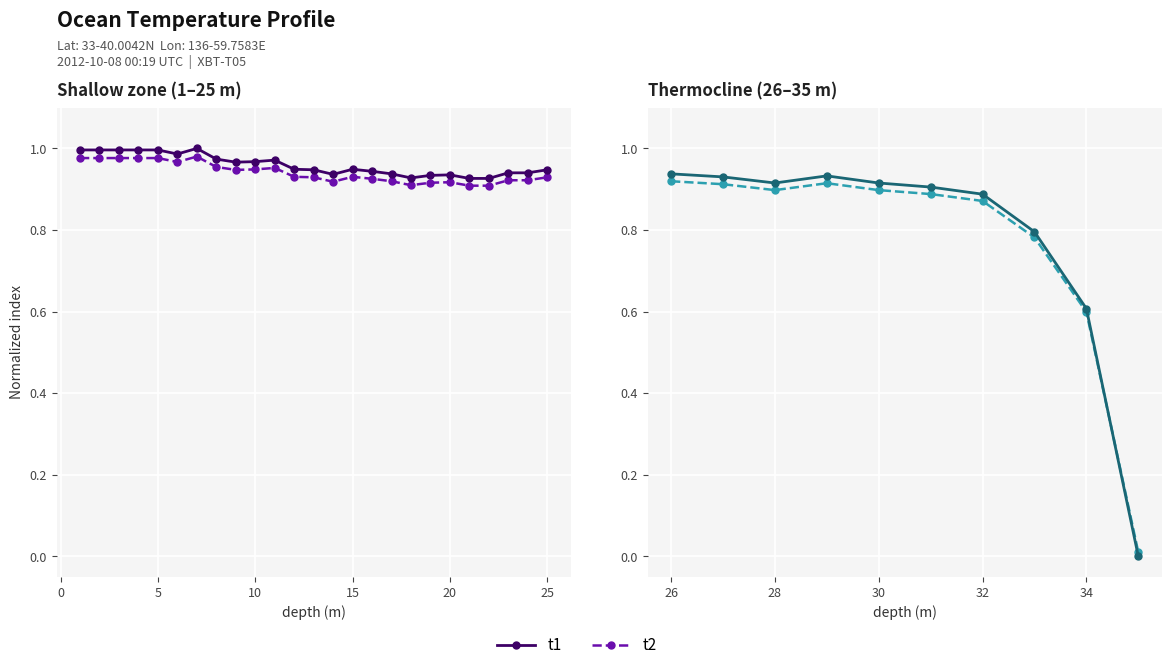

In t1, how many points are lower than both neighbors (excluding endpoints)?

1